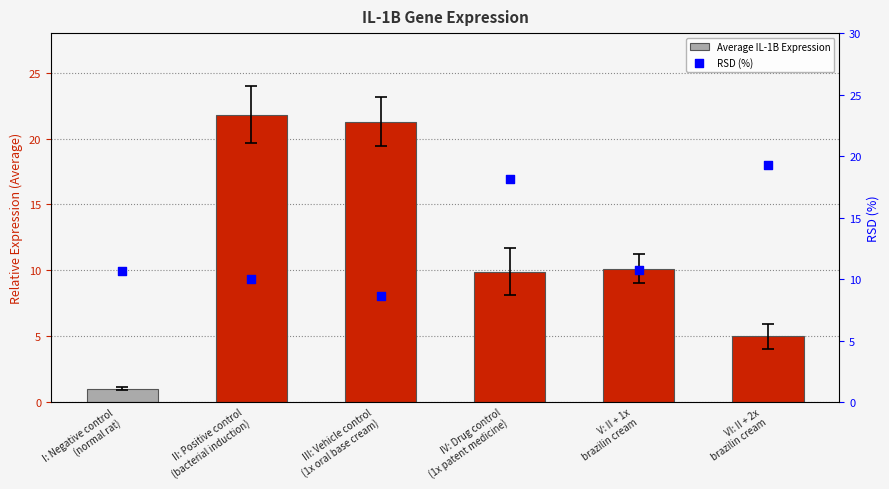

Which series contains the highest Y value?

Average IL-1B Expression